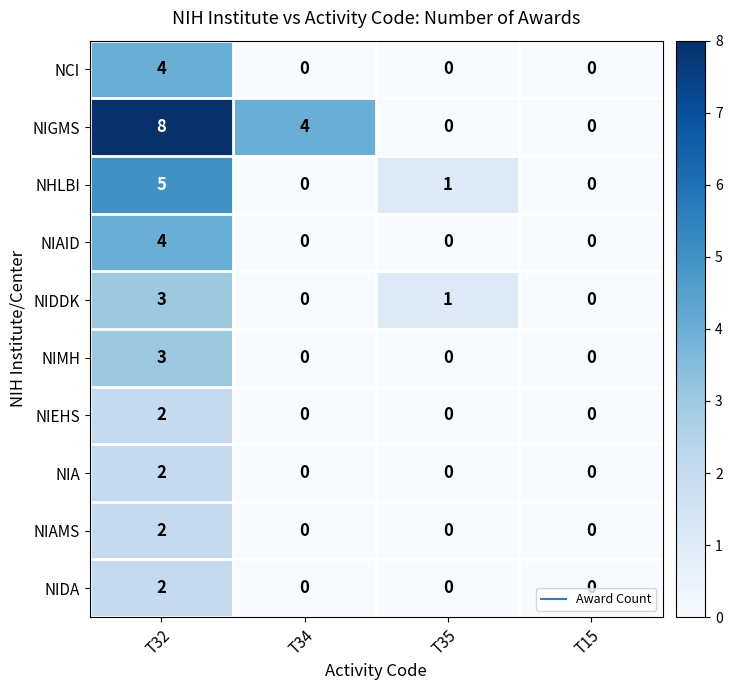

True or false: NIAID has a value of 6 at T32.

False